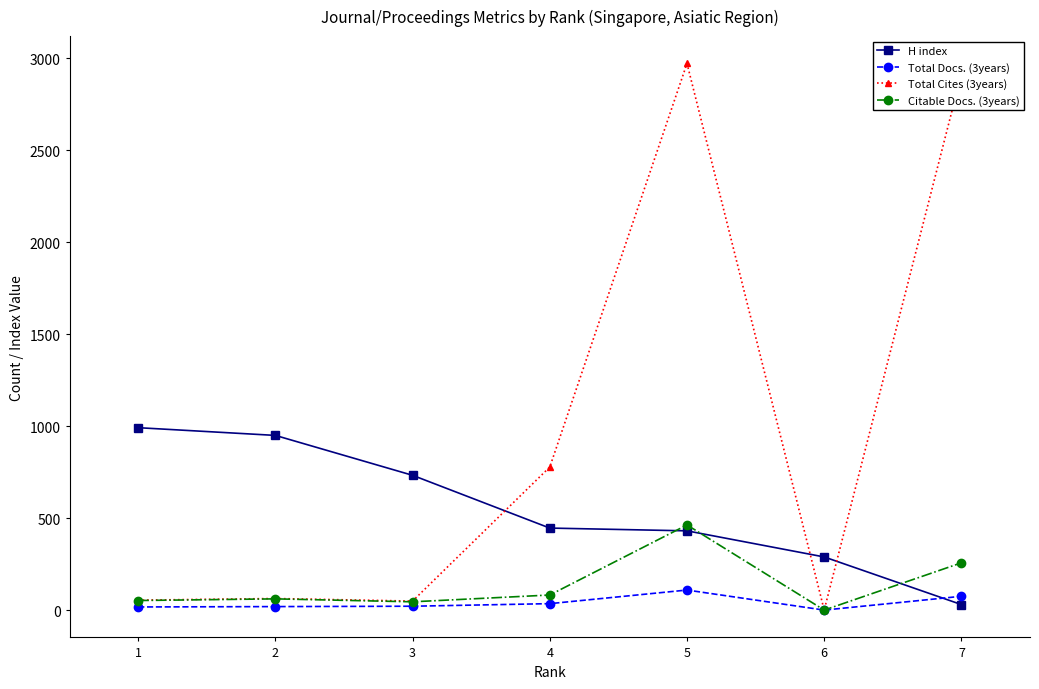

Which series has the largest range (max minus min)?

Total Cites (3years)